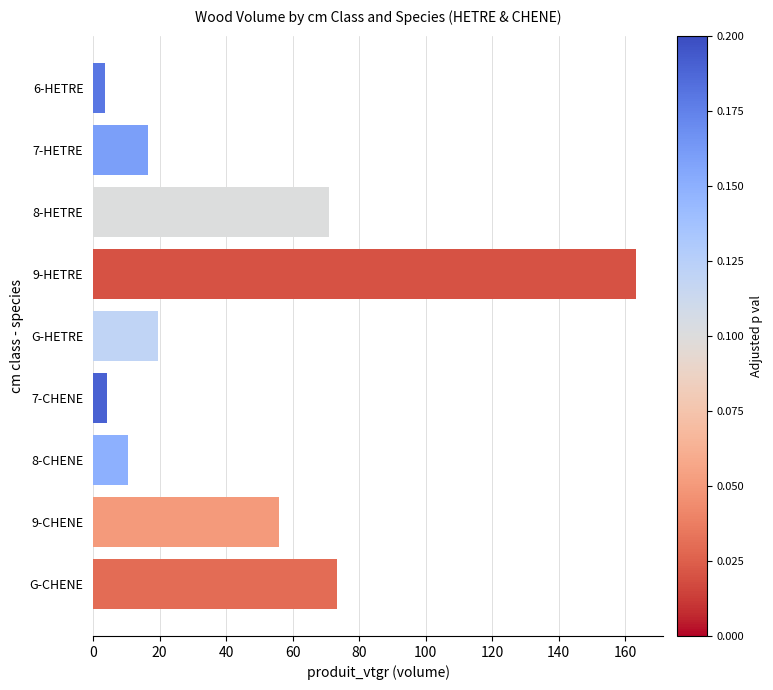

What is the difference between the values at 9-CHENE and 8-CHENE?

45.4